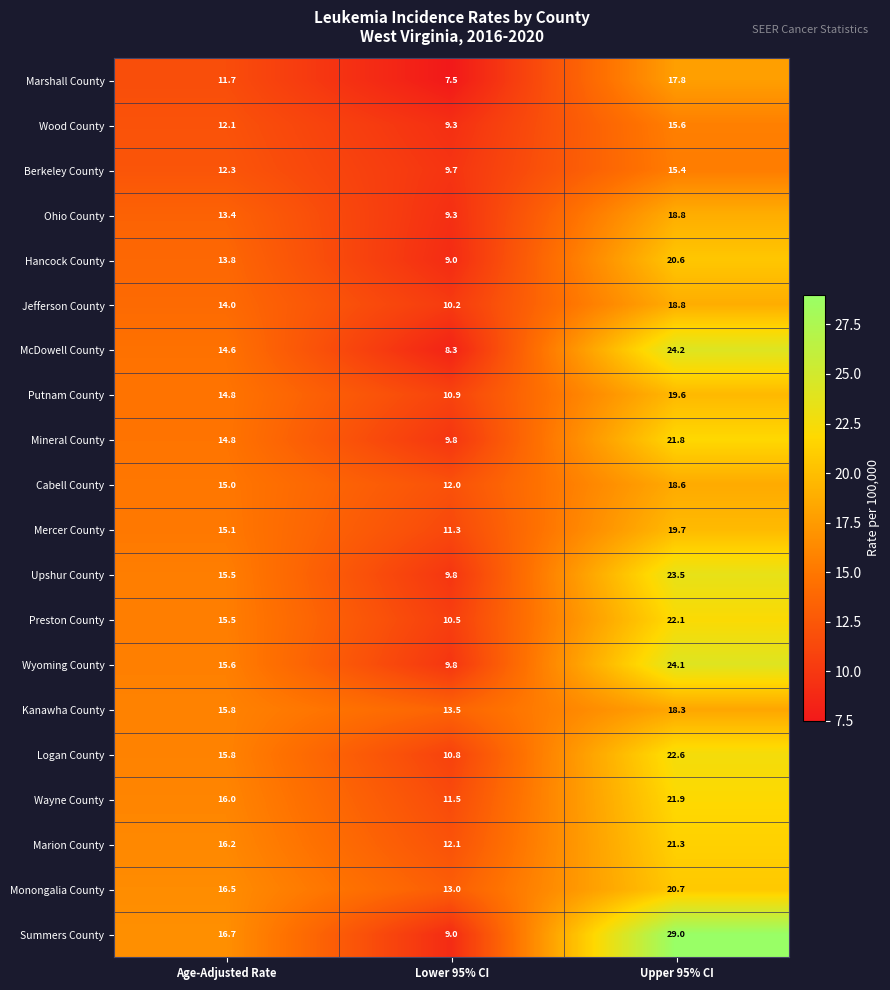

Is it true that Wyoming County equals 9.8 at Lower 95% CI?

True